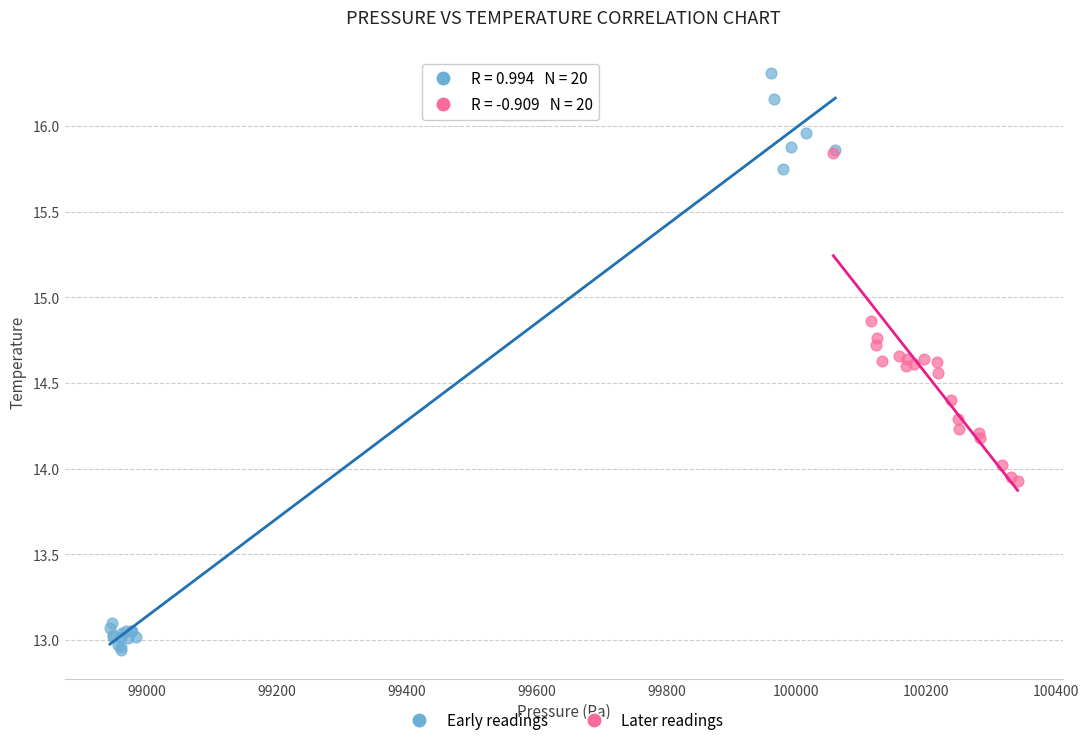

Which series reaches the maximum Y coordinate?

Early readings